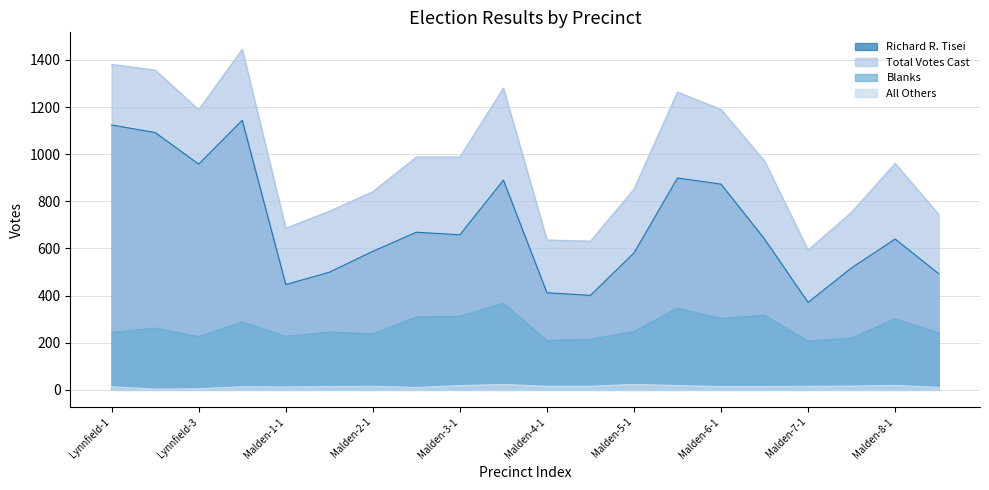

Reading left to right, list all the values displayed in this chart.

Richard R. Tisei: Lynnfield-1=1124	Lynnfield-2=1092	Lynnfield-3=958	Lynnfield-4=1144	Malden-1-1=447	Malden-1-2=499	Malden-2-1=588	Malden-2-2=669	Malden-3-1=658	Malden-3-2=890	Malden-4-1=412	Malden-4-2=401	Malden-5-1=581	Malden-5-2=899	Malden-6-1=873	Malden-6-2=640	Malden-7-1=371	Malden-7-2=518	Malden-8-1=640	Malden-8-2=493
Total Votes Cast: Lynnfield-1=1381	Lynnfield-2=1357	Lynnfield-3=1189	Lynnfield-4=1445	Malden-1-1=686	Malden-1-2=758	Malden-2-1=841	Malden-2-2=988	Malden-3-1=988	Malden-3-2=1281	Malden-4-1=636	Malden-4-2=631	Malden-5-1=852	Malden-5-2=1264	Malden-6-1=1190	Malden-6-2=971	Malden-7-1=593	Malden-7-2=754	Malden-8-1=961	Malden-8-2=745
Blanks: Lynnfield-1=244	Lynnfield-2=262	Lynnfield-3=226	Lynnfield-4=288	Malden-1-1=227	Malden-1-2=245	Malden-2-1=238	Malden-2-2=309	Malden-3-1=312	Malden-3-2=368	Malden-4-1=209	Malden-4-2=215	Malden-5-1=248	Malden-5-2=347	Malden-6-1=303	Malden-6-2=317	Malden-7-1=207	Malden-7-2=220	Malden-8-1=302	Malden-8-2=242
All Others: Lynnfield-1=13	Lynnfield-2=3	Lynnfield-3=5	Lynnfield-4=13	Malden-1-1=12	Malden-1-2=14	Malden-2-1=15	Malden-2-2=10	Malden-3-1=18	Malden-3-2=23	Malden-4-1=15	Malden-4-2=15	Malden-5-1=23	Malden-5-2=18	Malden-6-1=14	Malden-6-2=14	Malden-7-1=15	Malden-7-2=16	Malden-8-1=19	Malden-8-2=10